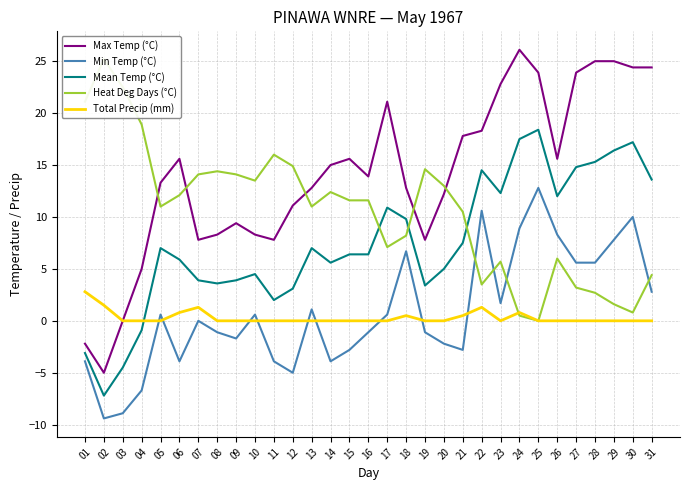

How many data points in Heat Deg Days (°C) are less than 11?

13